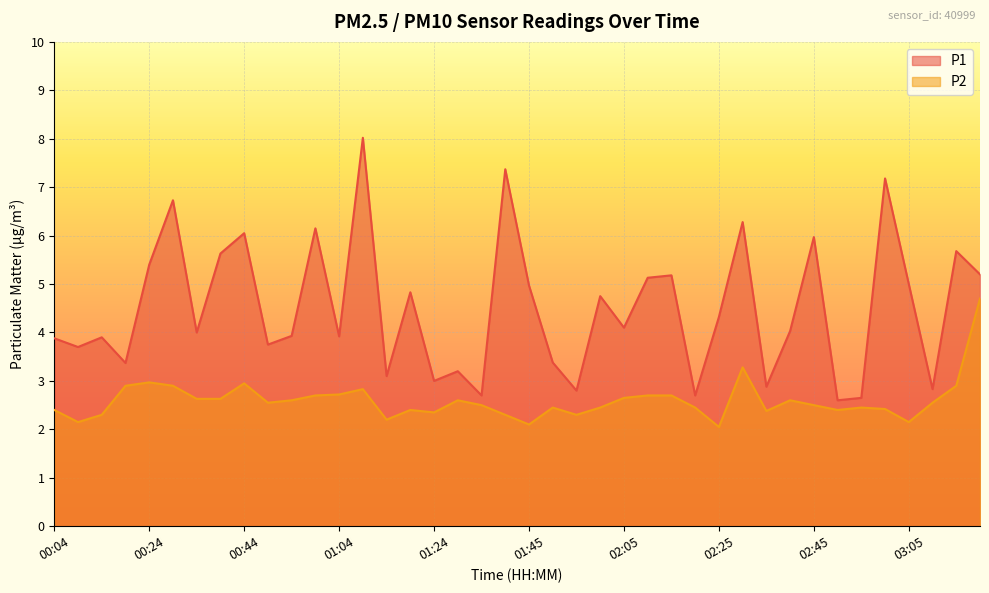

What is the average value of the P1 series?

4.5